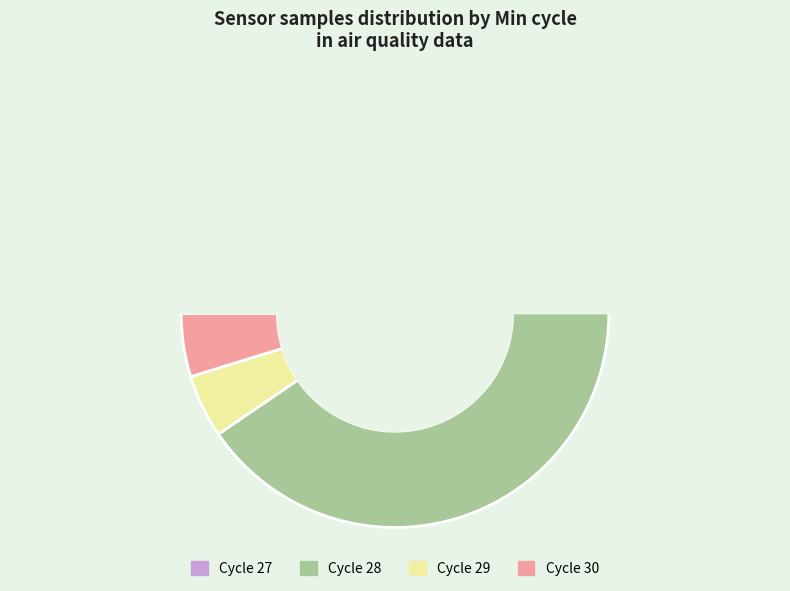

Approximately how many times larger is the value at 27 compared to 27?

1.0